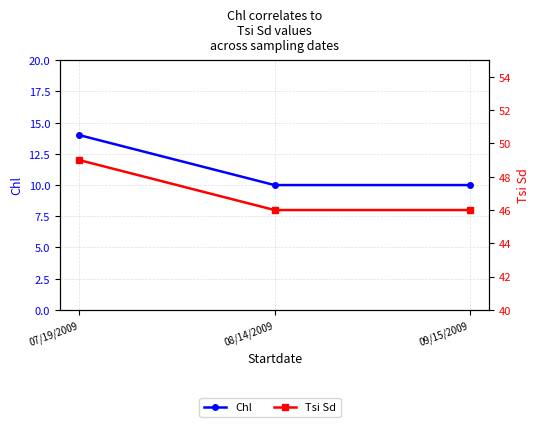

Which series has the largest range (max minus min)?

Chl